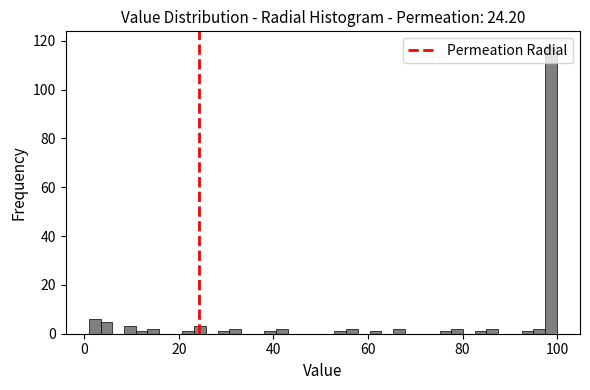

Read against the x-axis, roughly where is the centre of the tallest bar?

98